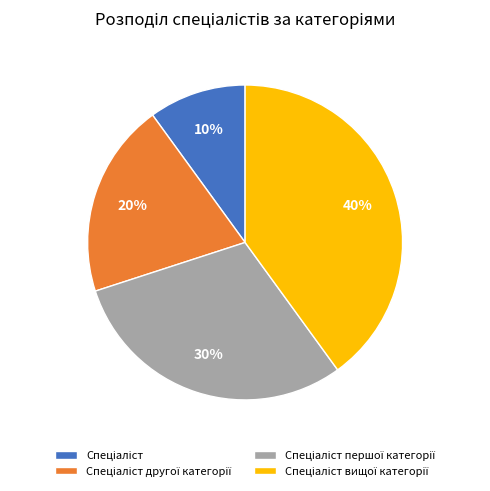

Does any single category account for the majority?

No